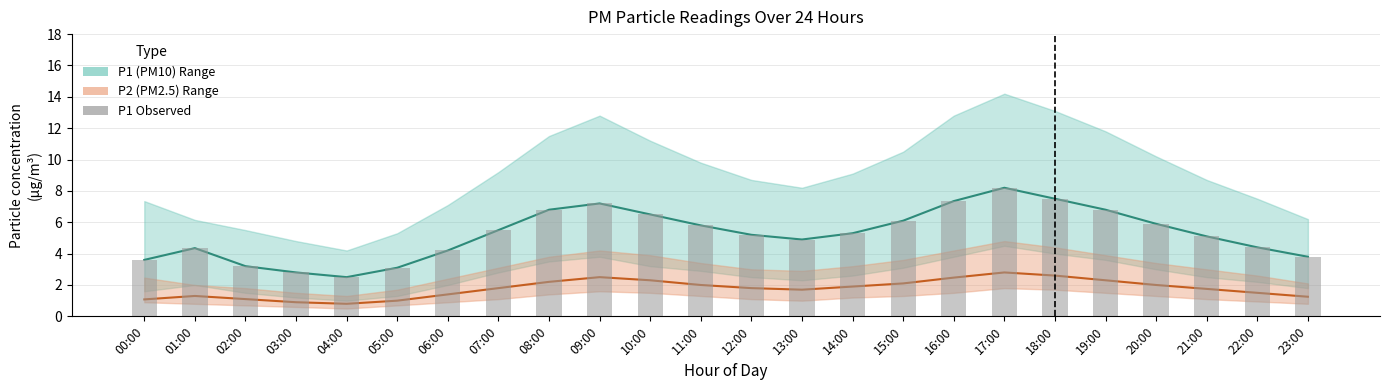

Where does the P1 (PM10) Mean series first go above 5?

07:00